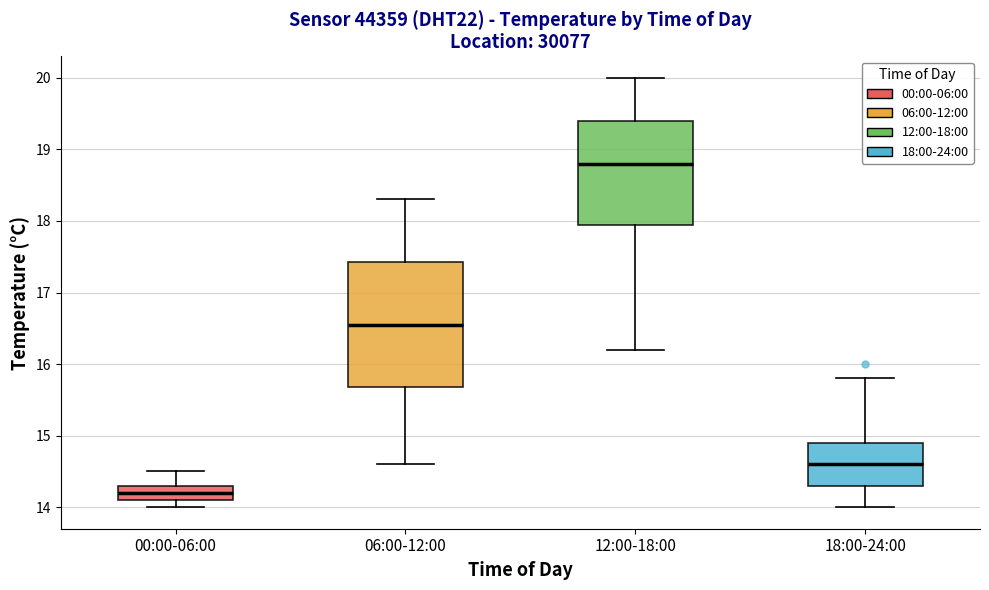

Reading left to right, read every box against the y-axis: the position of its median line, the range the box covers, and the ends of its whiskers. The values are not printed on the chart, so give them approximately, as read against the axis.

00:00-06:00: median 14.2, box 14.1 to 14.3, whiskers 14.0 to 14.5
06:00-12:00: median 16.6, box 15.7 to 17.4, whiskers 14.6 to 18.3
12:00-18:00: median 18.8, box 18.0 to 19.4, whiskers 16.2 to 20.0
18:00-24:00: median 14.6, box 14.3 to 14.9, whiskers 14.0 to 15.8